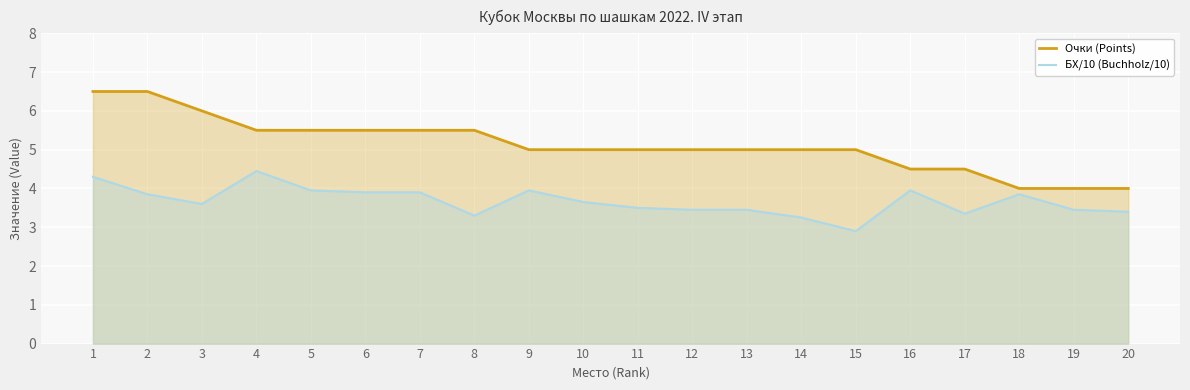

At how many categories does at least one series exceed 2?

20